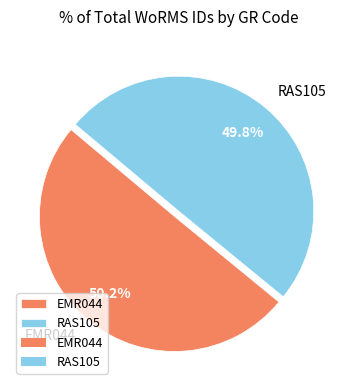

What percentage is the RAS105 slice, to the nearest percent?

50%